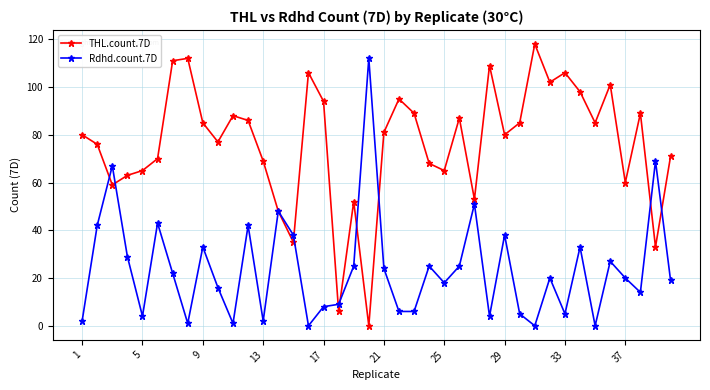

What is the maximum value shown in the chart?

118